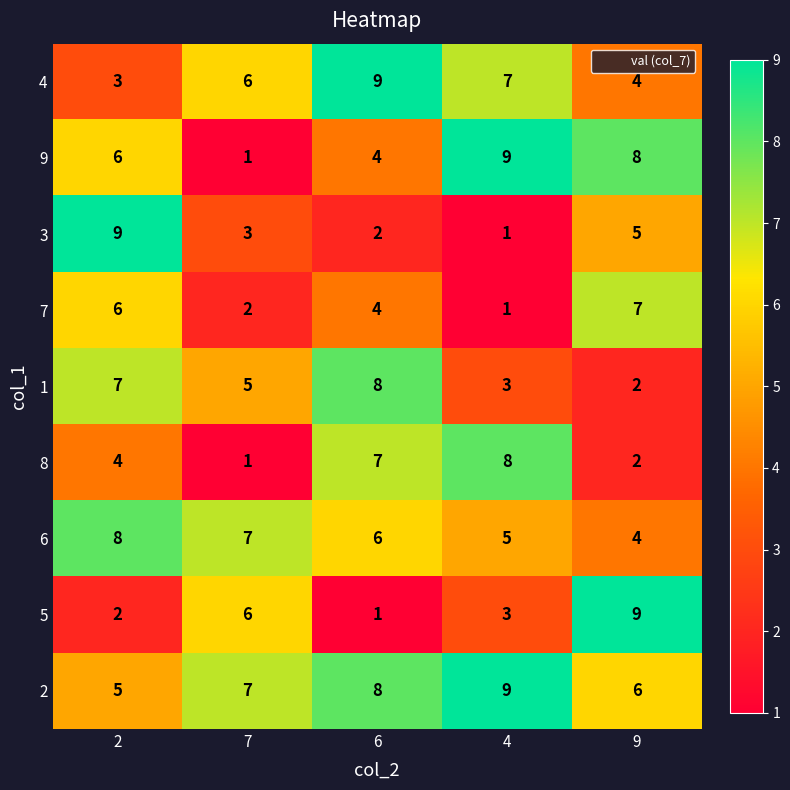

What is the greatest value displayed?

9